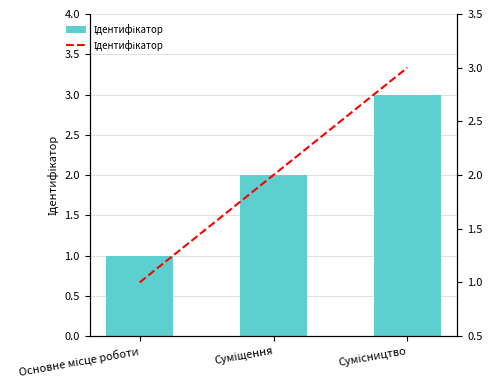

True or false: Ідентифікатор has a value of 2 at Суміщення.

True